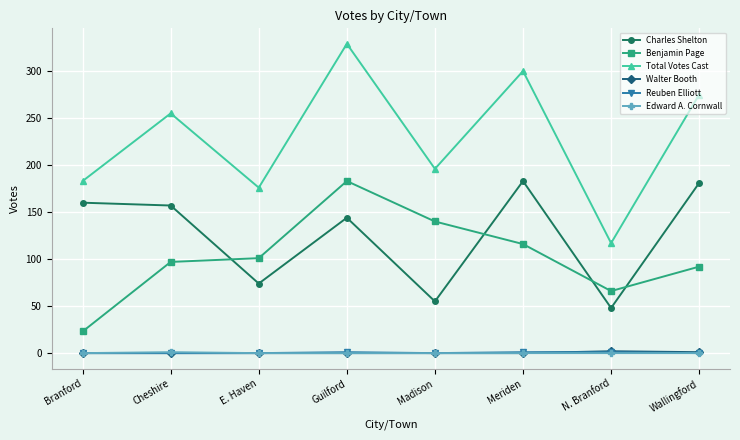

What position from the left is Meriden?

6